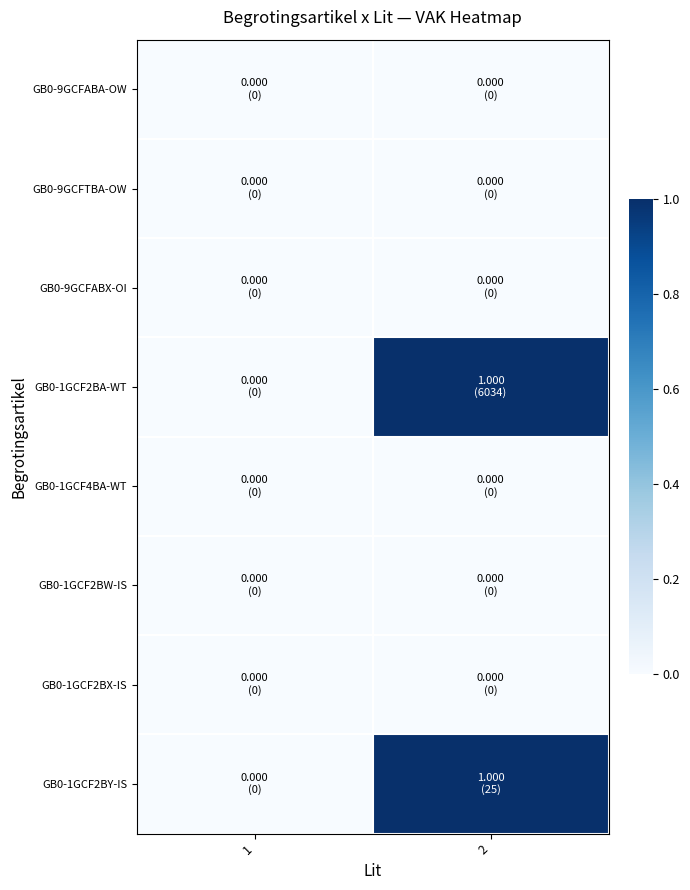

Rank the series by their maximum value, from highest to lowest.

GB0-1GCF2BA-WT, GB0-1GCF2BY-IS, GB0-9GCFABA-OW, GB0-9GCFTBA-OW, GB0-9GCFABX-OI, GB0-1GCF4BA-WT, GB0-1GCF2BW-IS, GB0-1GCF2BX-IS